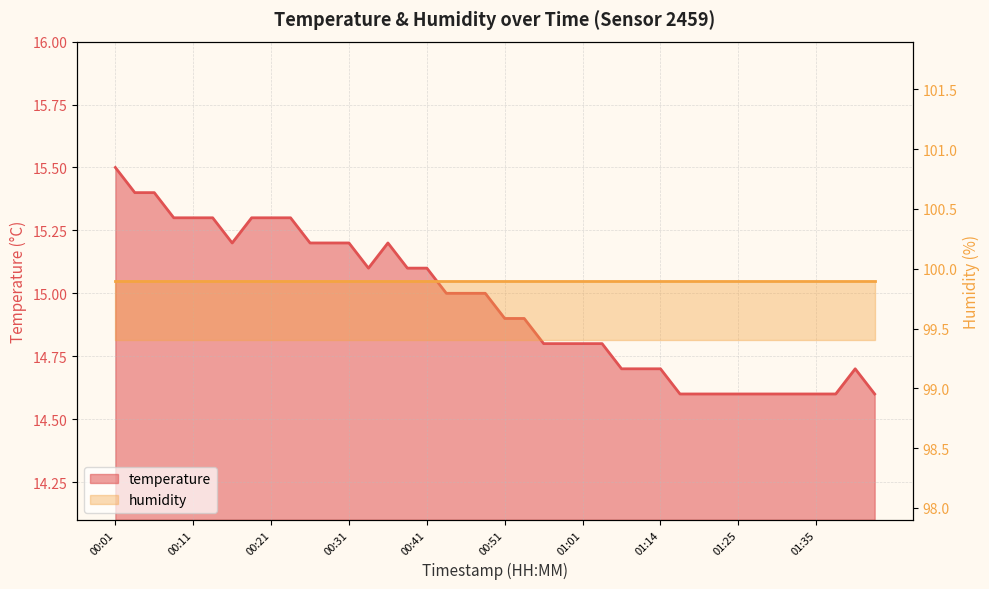

What is the value of the 33rd point from the left?

14.6